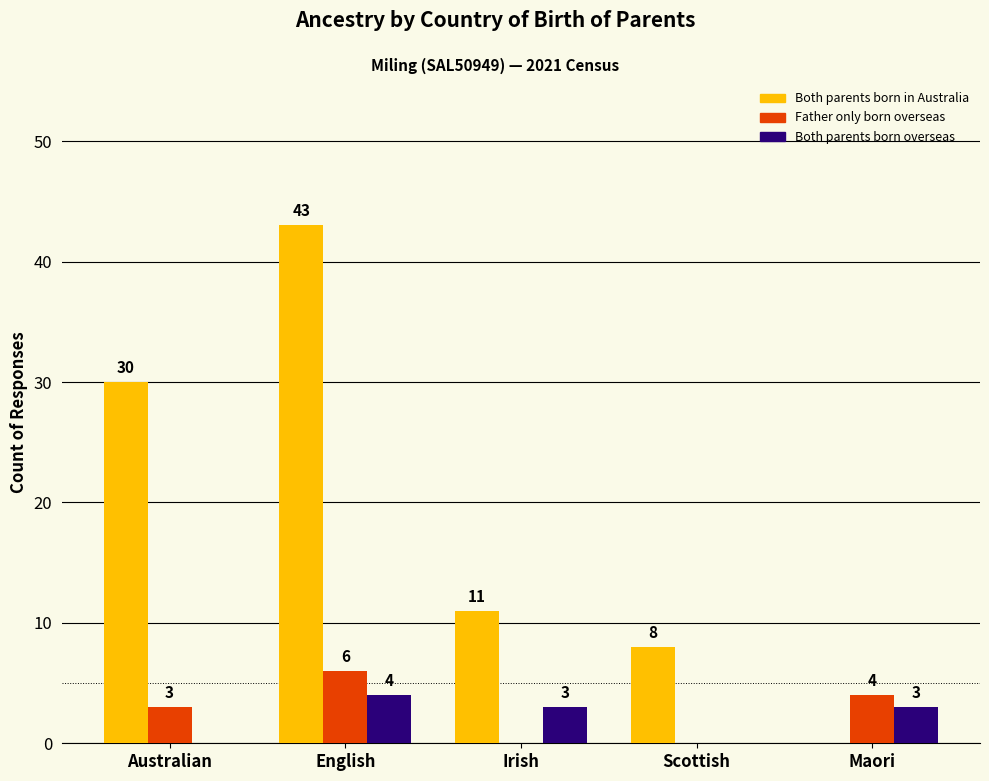

The value of Father only born overseas at English is 6. True or false?

True